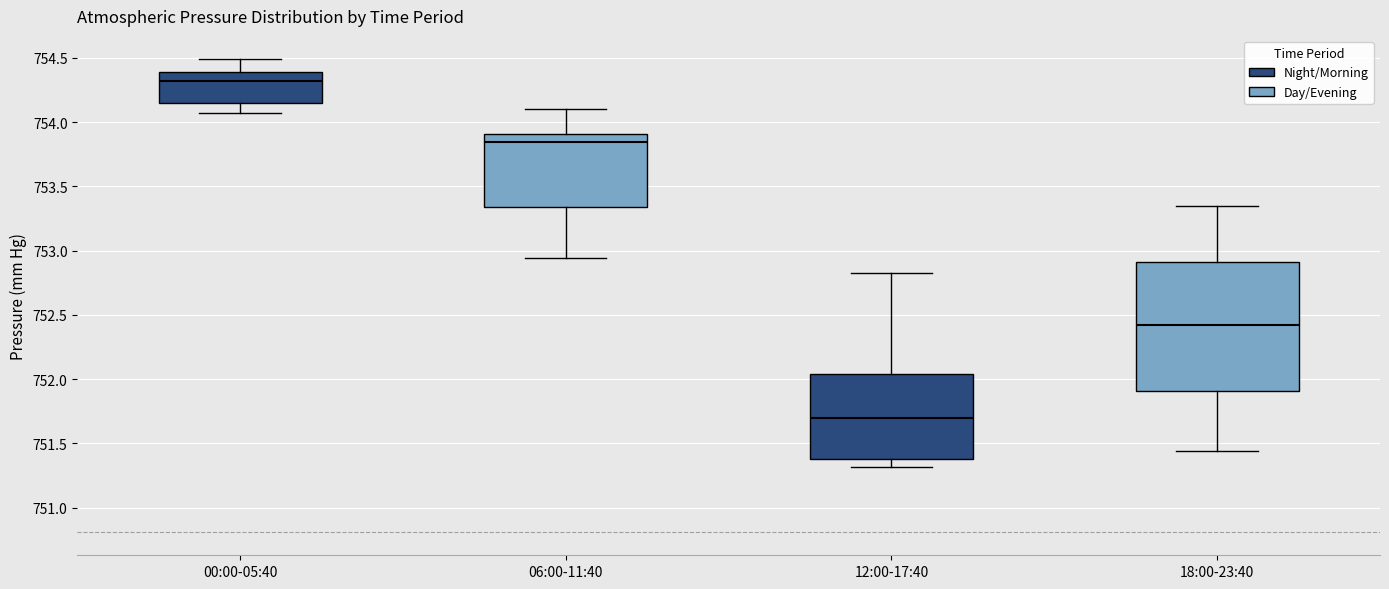

Which box's median line is the highest?

00:00-05:40